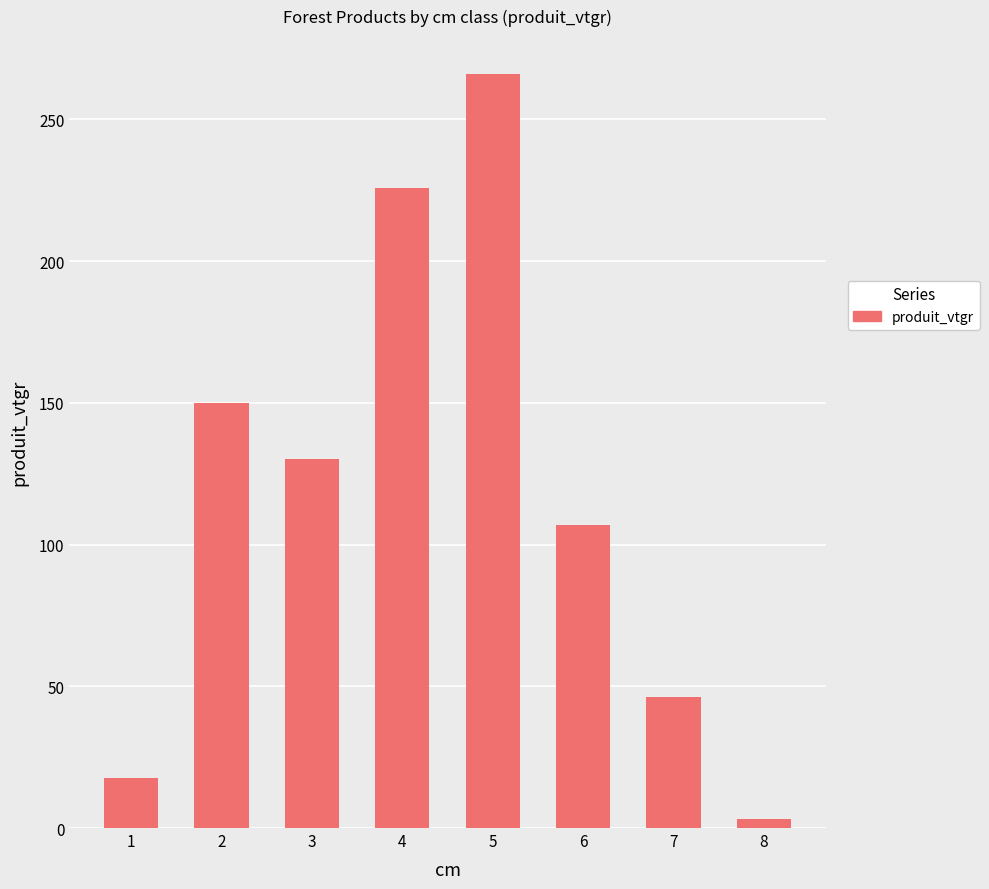

Rank the categories by value from lowest to highest.

8, 1, 7, 6, 3, 2, 4, 5